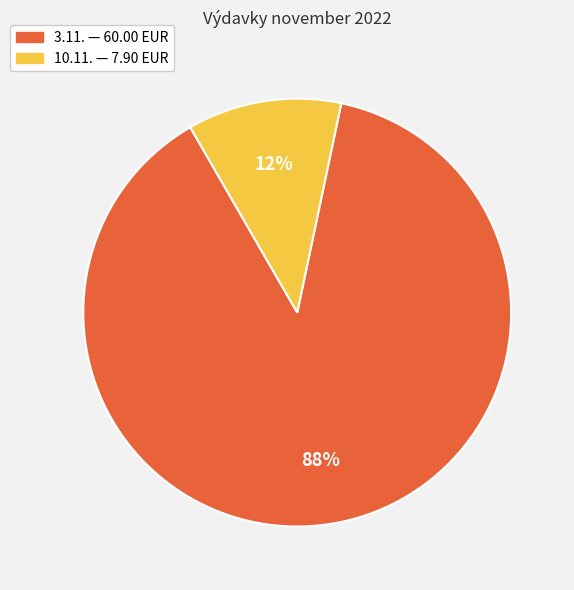

Is there any slice that represents more than half of the pie?

Yes